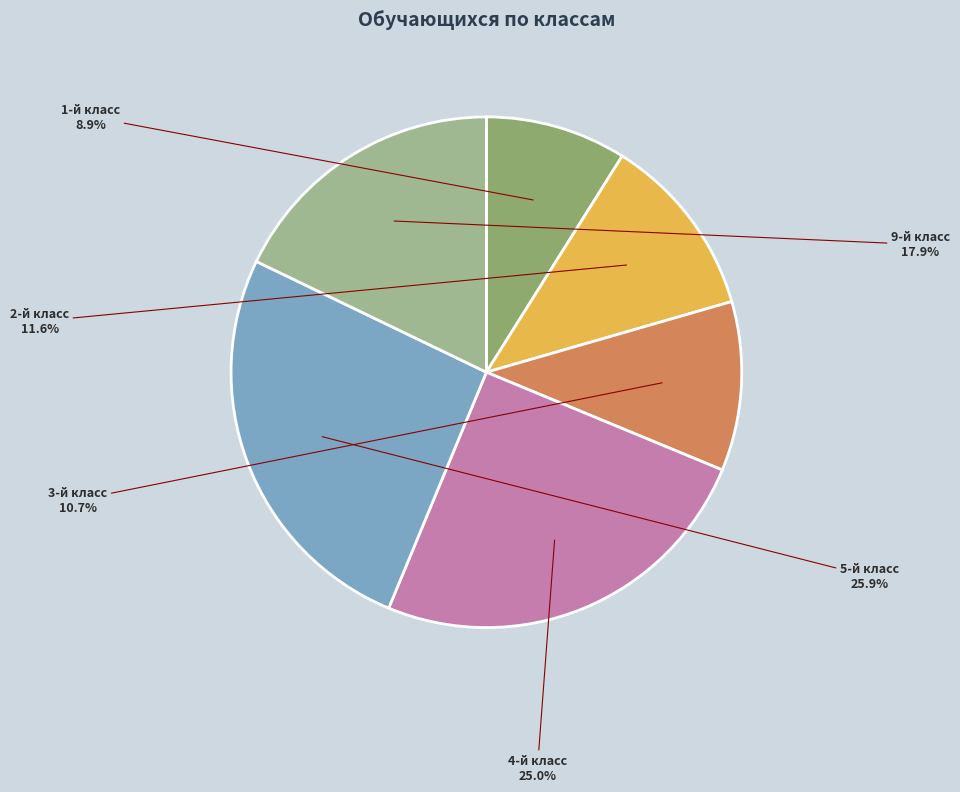

Is 3-й класс the majority of the pie?

No